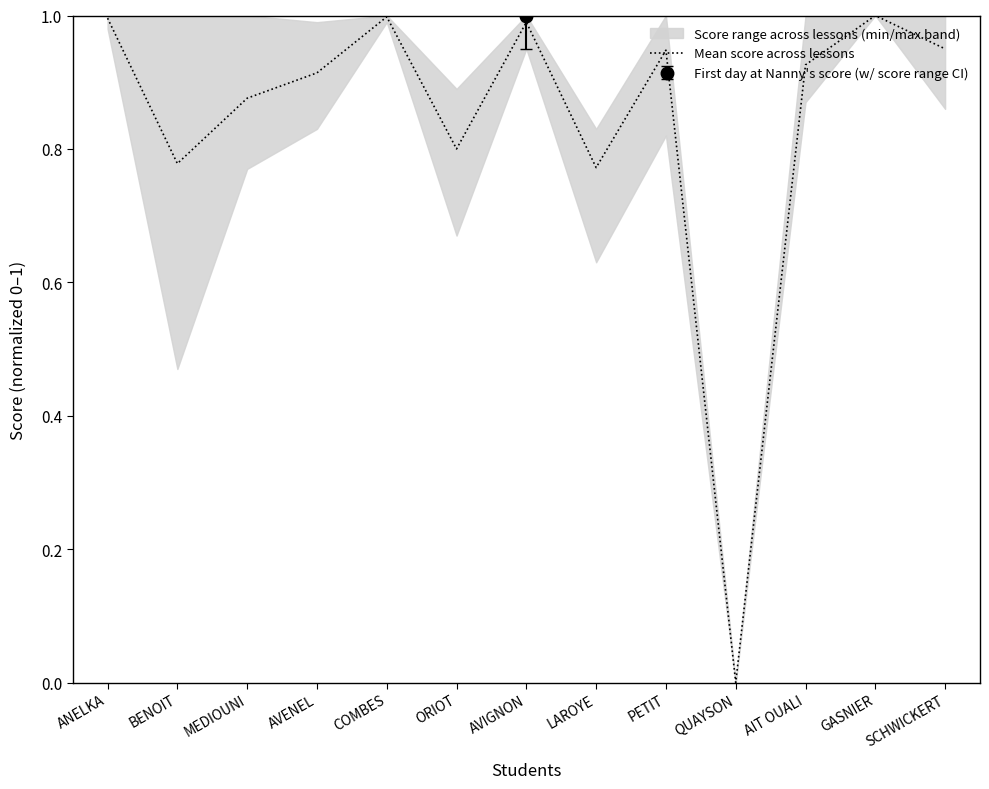

Reading left to right, transcribe all the data shown in this chart.

1.0	0.8	0.9	0.9	1.0	0.8	1.0	0.8	0.9	0.0	0.9	1.0	0.9